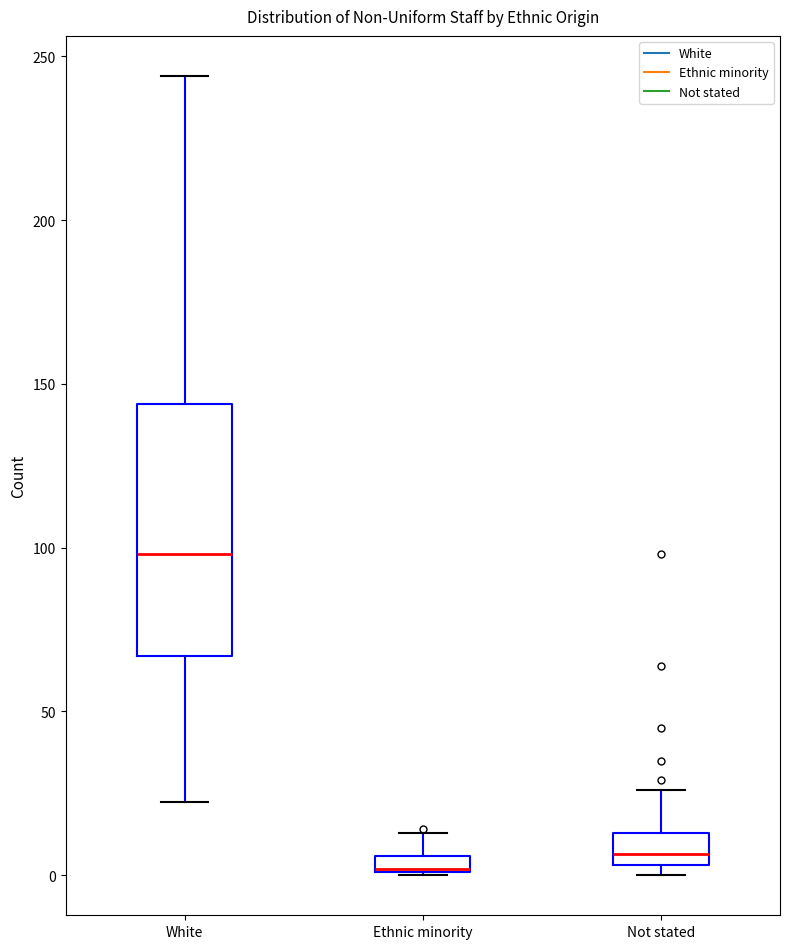

Where is the lower edge of the box for Ethnic minority on the y-axis? The values are not printed on the chart, so give them approximately, as read against the axis.

0